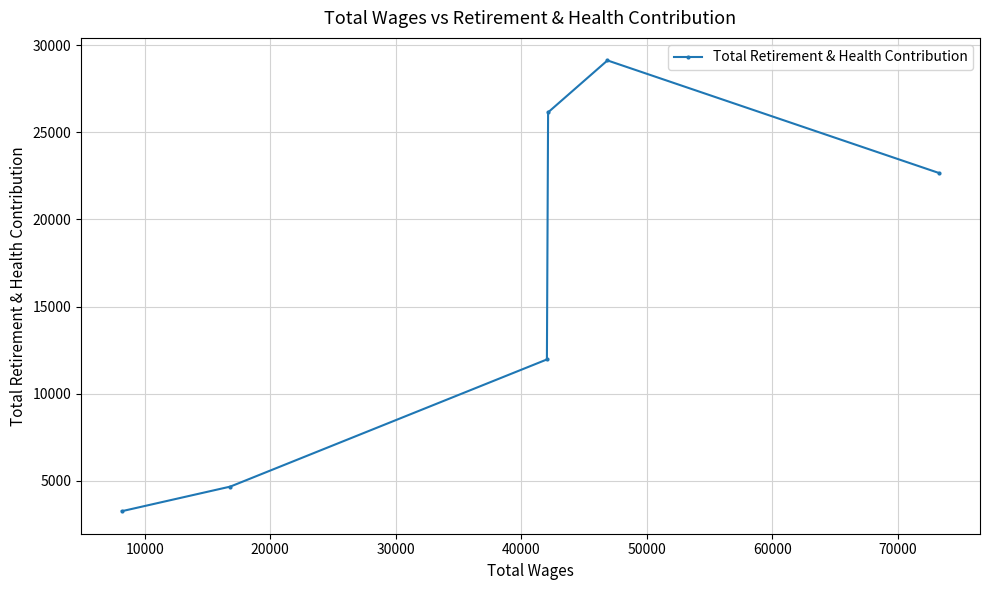

How many lines are shown in the chart?

1